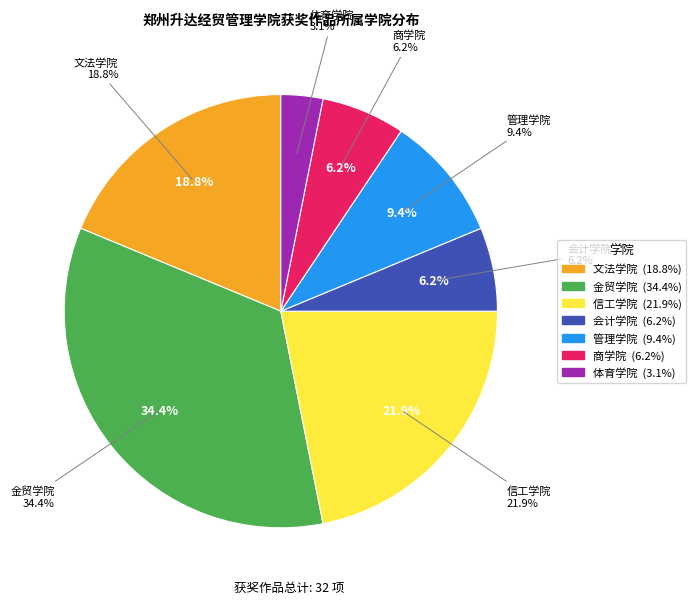

Between 金贸学院 and 体育学院, which is larger?

金贸学院